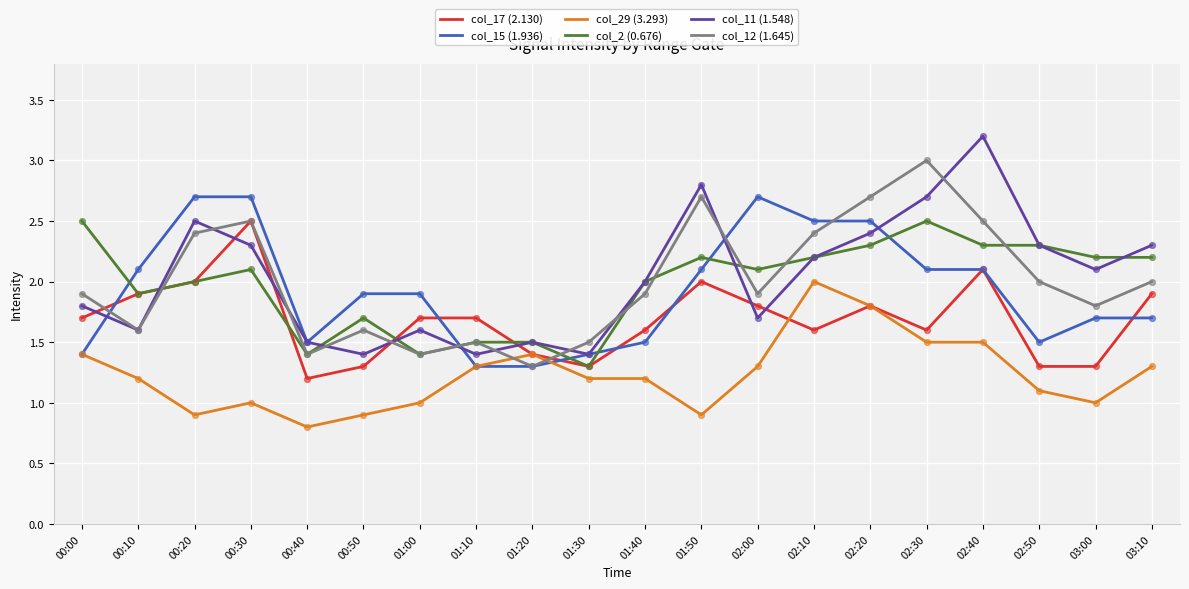

What is the difference between the highest and lowest values at 00:30?

1.7